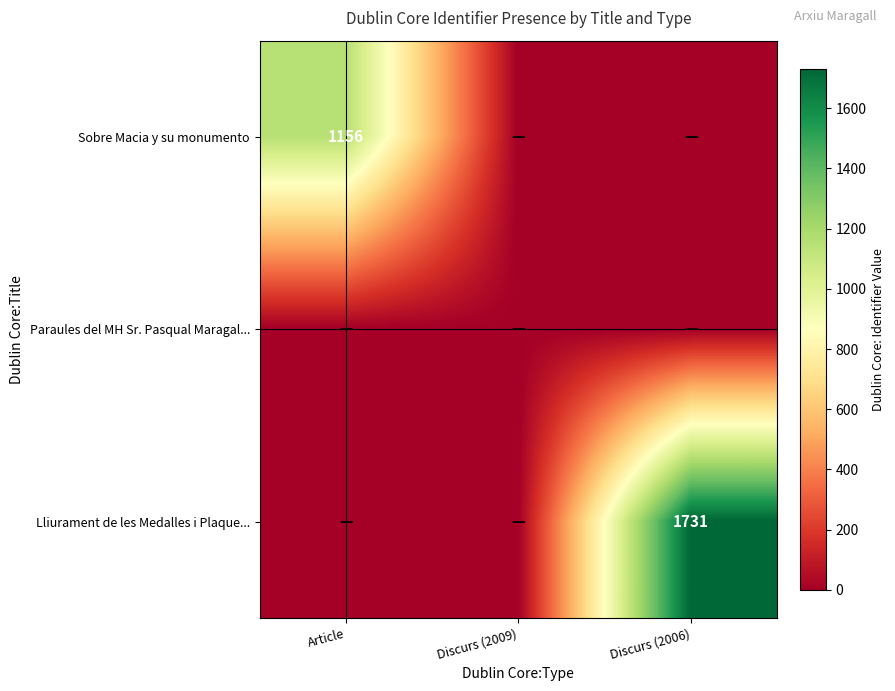

At how many categories does at least one series exceed 809?

2